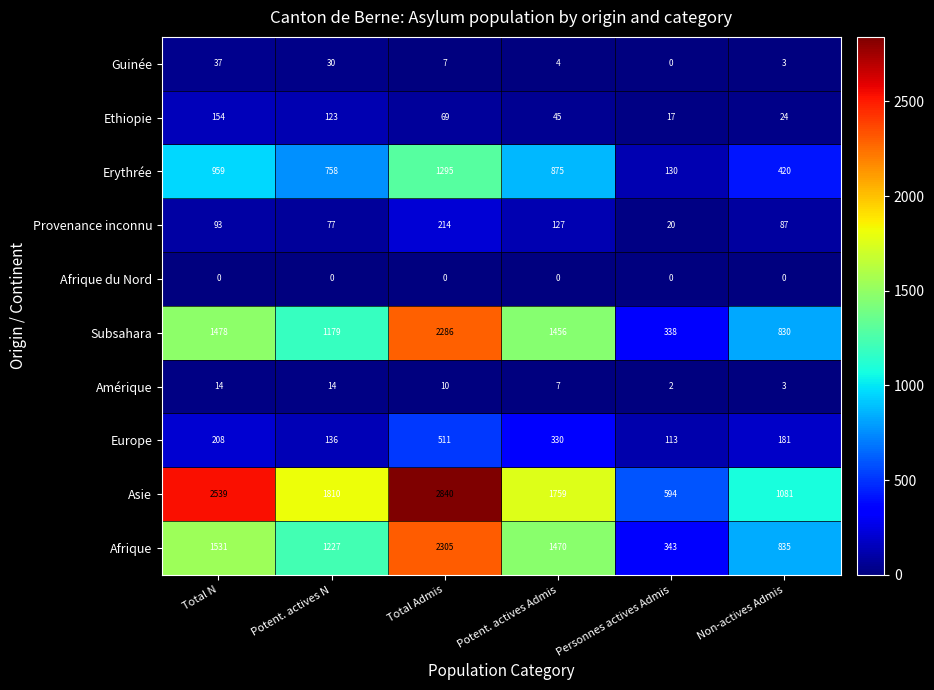

What is the difference between the highest and lowest values at Personnes actives Admis?

594